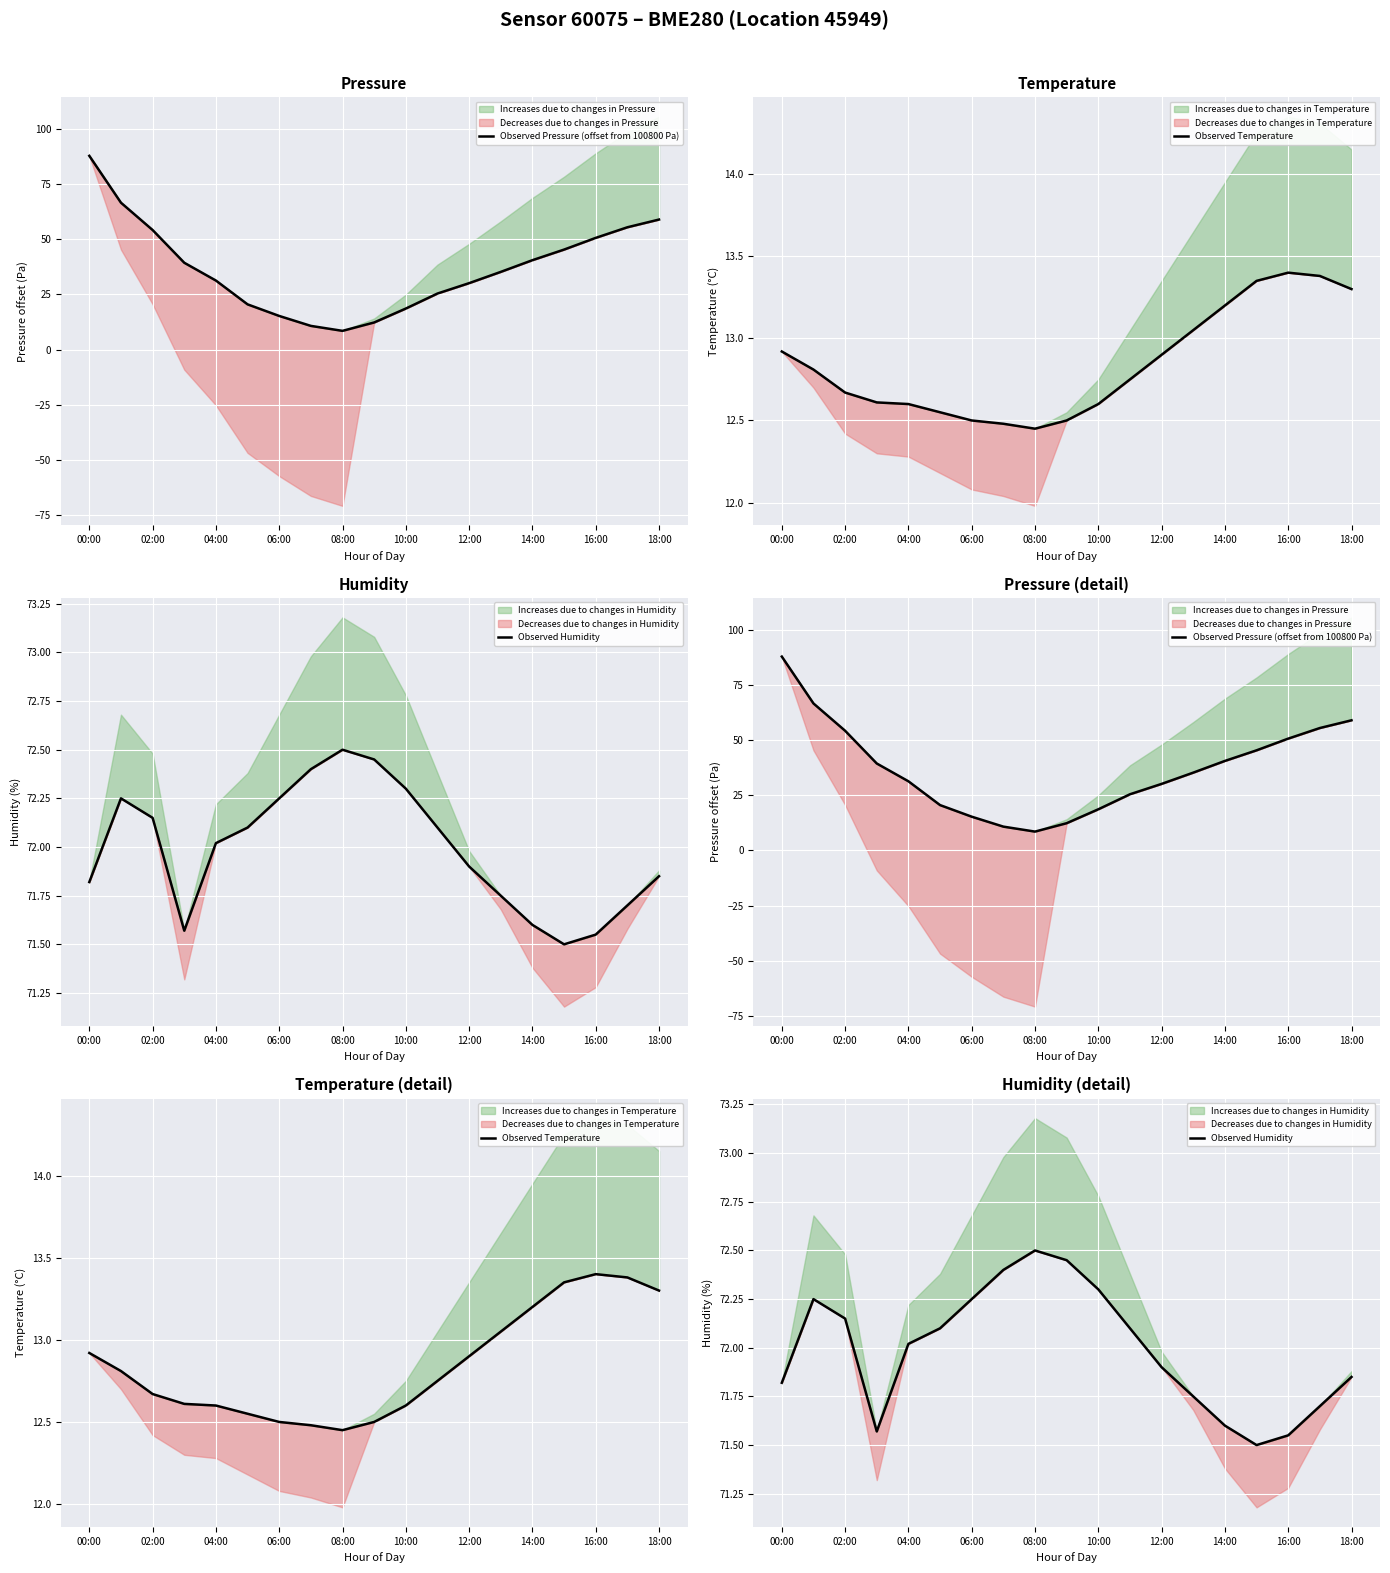

True or false: Observed Pressure (offset from 100800 Pa) has a value of 44.1 at 11.

False